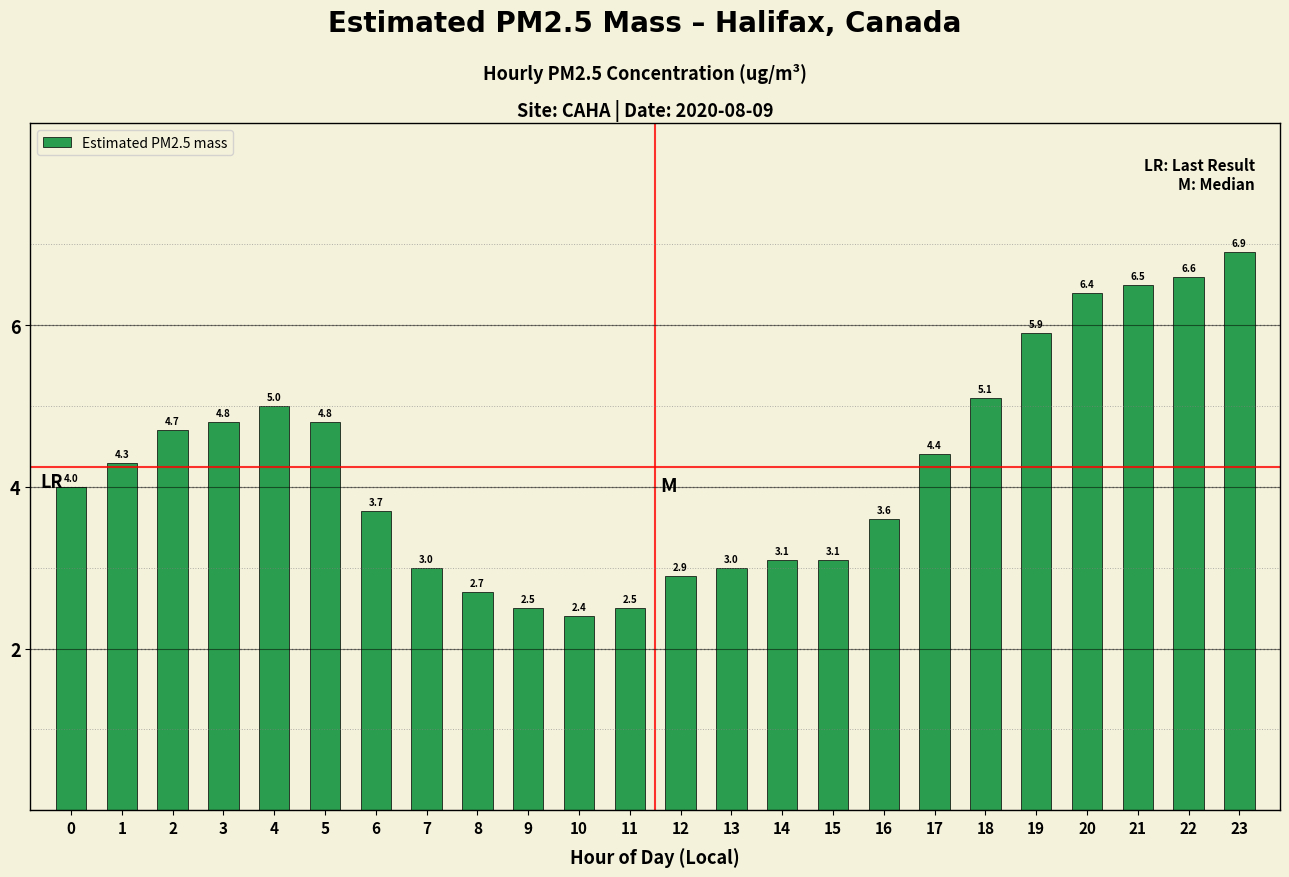

Reading right to left, extract all data points from this chart.

23=6.9	22=6.6	21=6.5	20=6.4	19=5.9	18=5.1	17=4.4	16=3.6	15=3.1	14=3.1	13=3.0	12=2.9	11=2.5	10=2.4	9=2.5	8=2.7	7=3.0	6=3.7	5=4.8	4=5.0	3=4.8	2=4.7	1=4.3	0=4.0